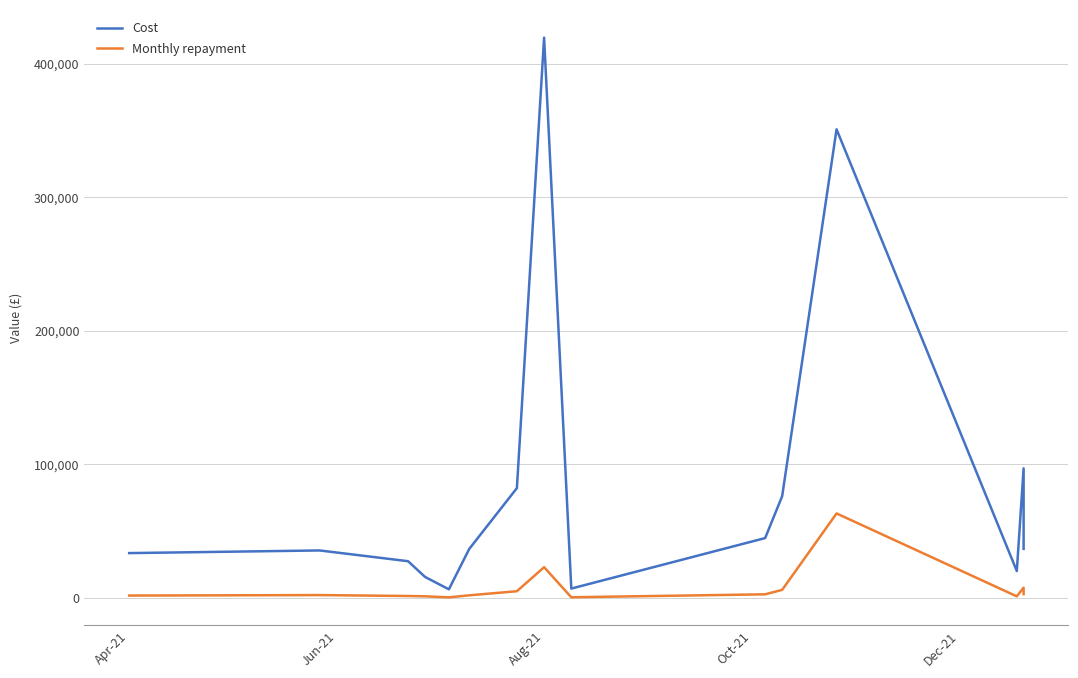

What is the difference between the maximum and minimum values in the Cost series?

412907.3